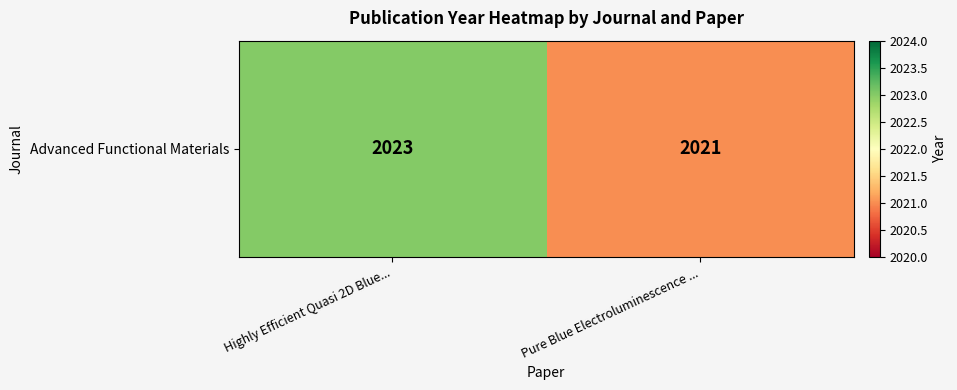

What is the difference between the values at Pure Blue Electroluminescence ... and Highly Efficient Quasi 2D Blue...?

2